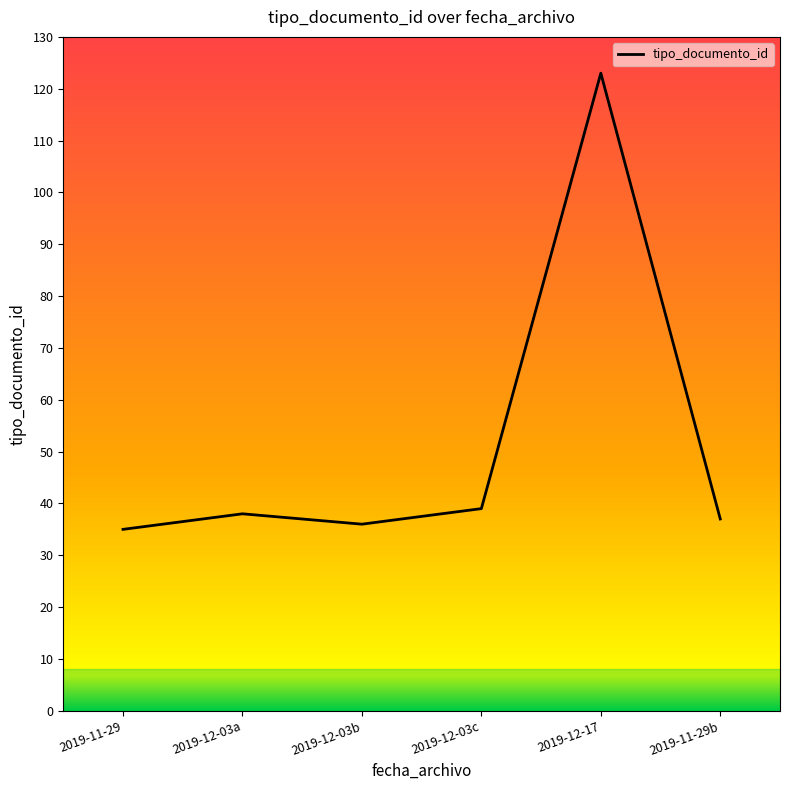

True or false: the data shows 37 at 2019-11-29b.

True